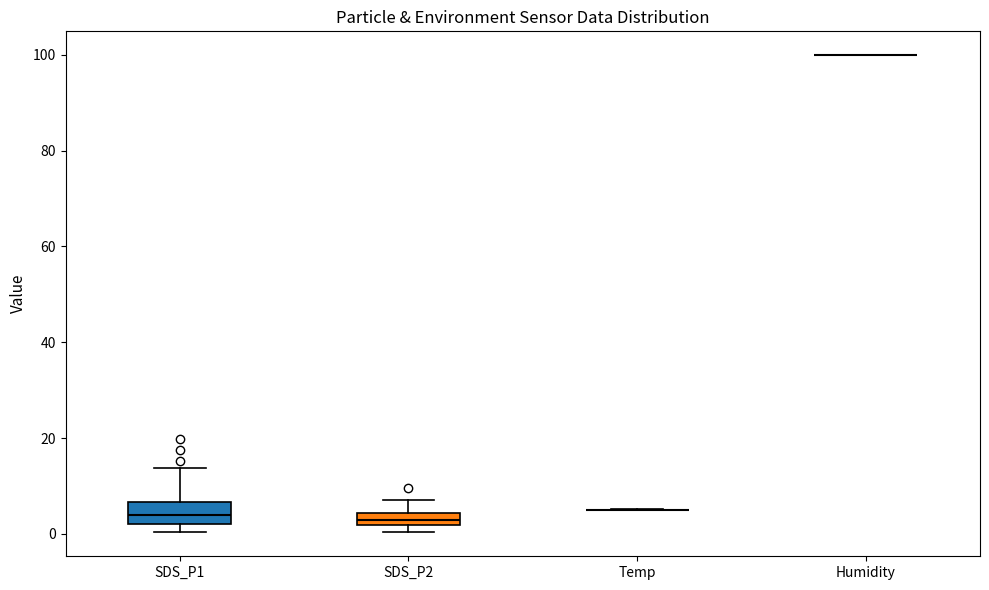

Where is the upper edge of the box for SDS_P2 on the y-axis? The values are not printed on the chart, so give them approximately, as read against the axis.

4